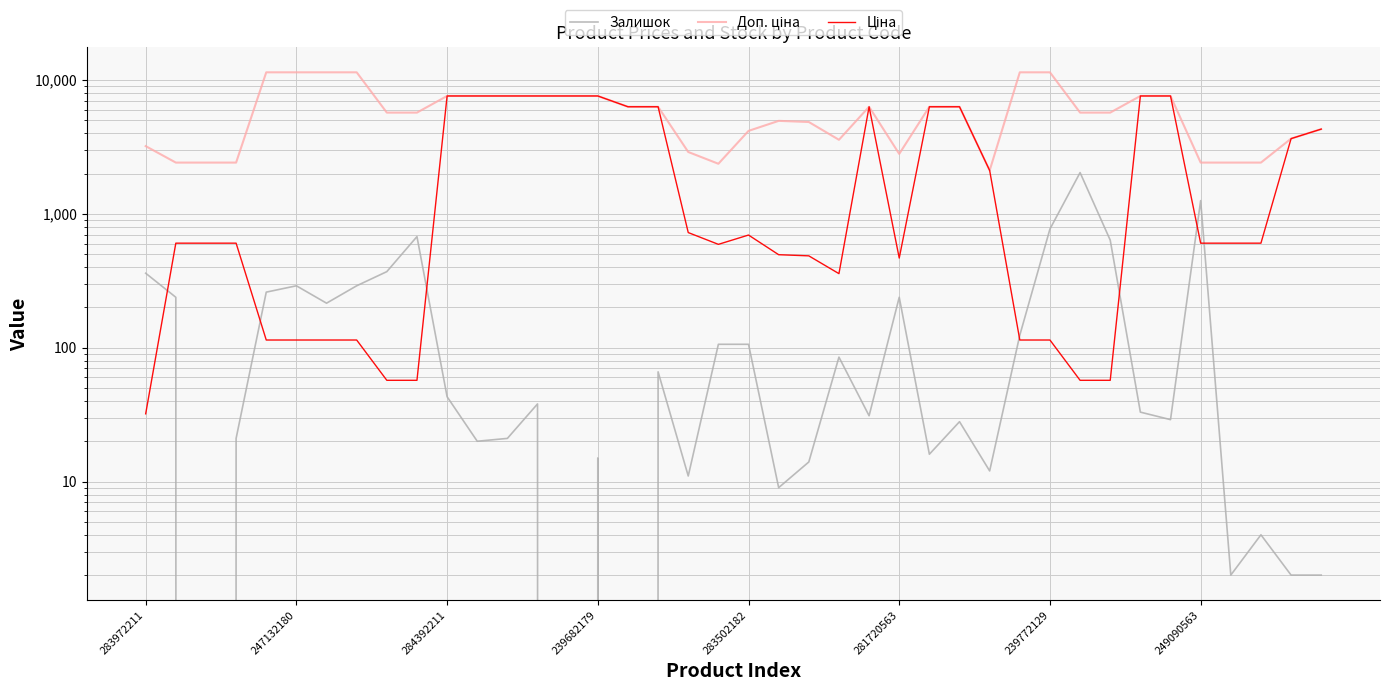

What is the difference between the highest and lowest values at 23?

3488.9